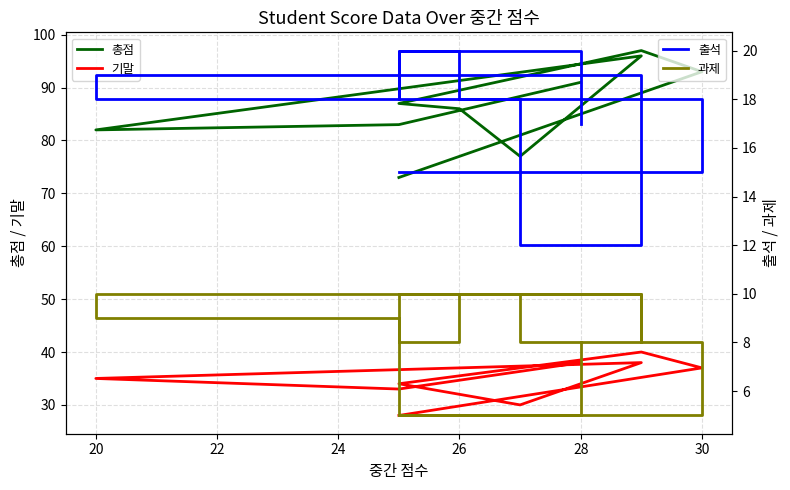

Which series changed the most between 32 and 8?

총점